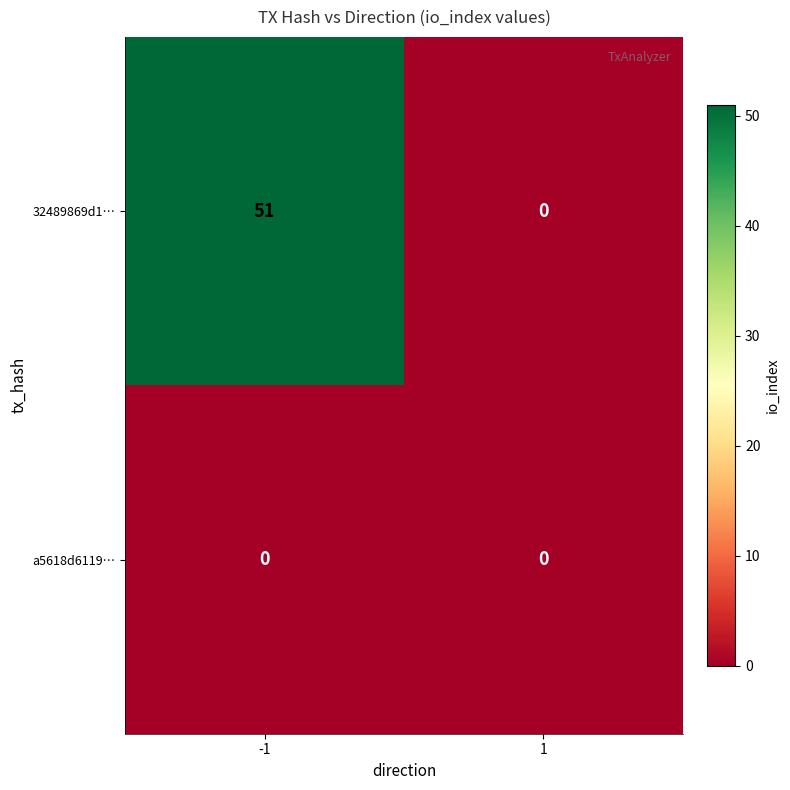

List the series in order of their overall mean, highest first.

32489869d1…, a5618d6119…